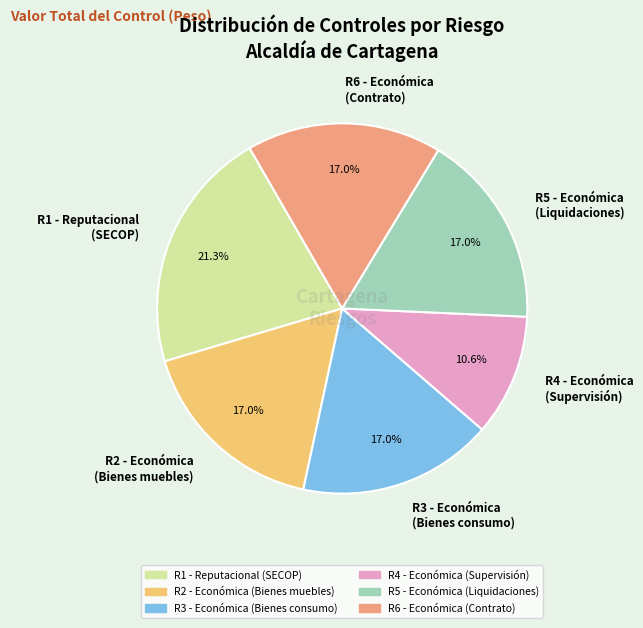

Is R1 - Reputacional (SECOP) the majority of the pie?

No